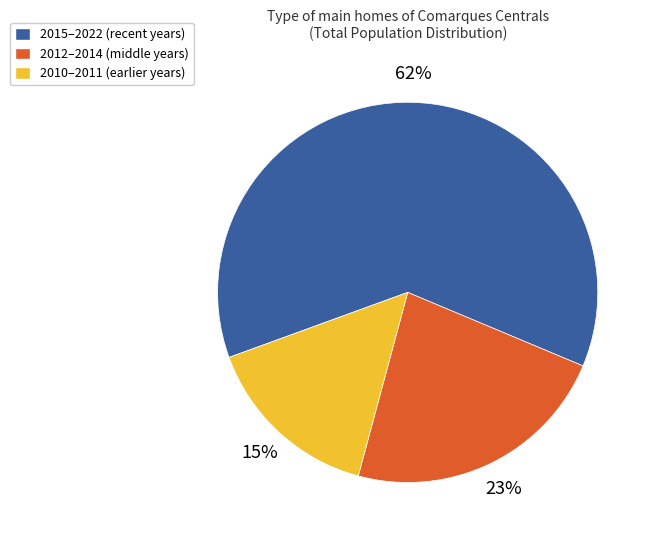

Which slice is the largest?

2015–2022 (recent years)